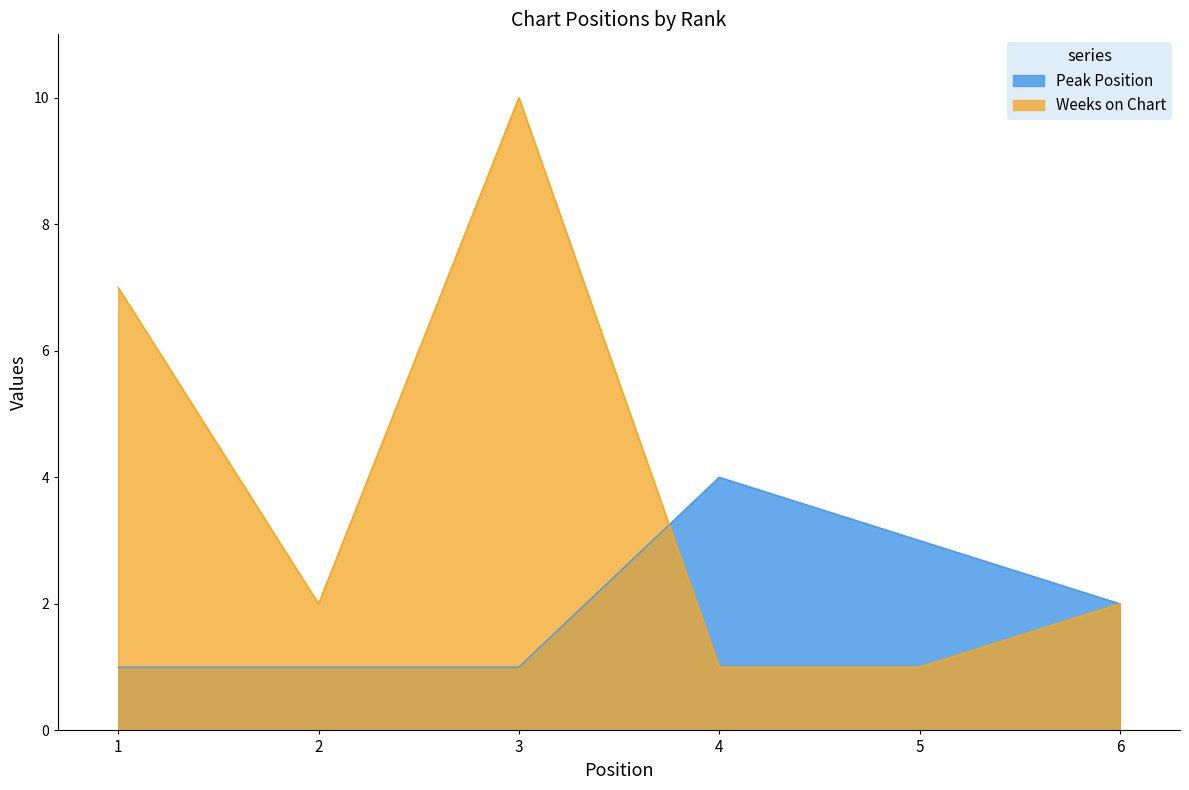

What are all the series names shown in the legend?

Peak Position, Weeks on Chart